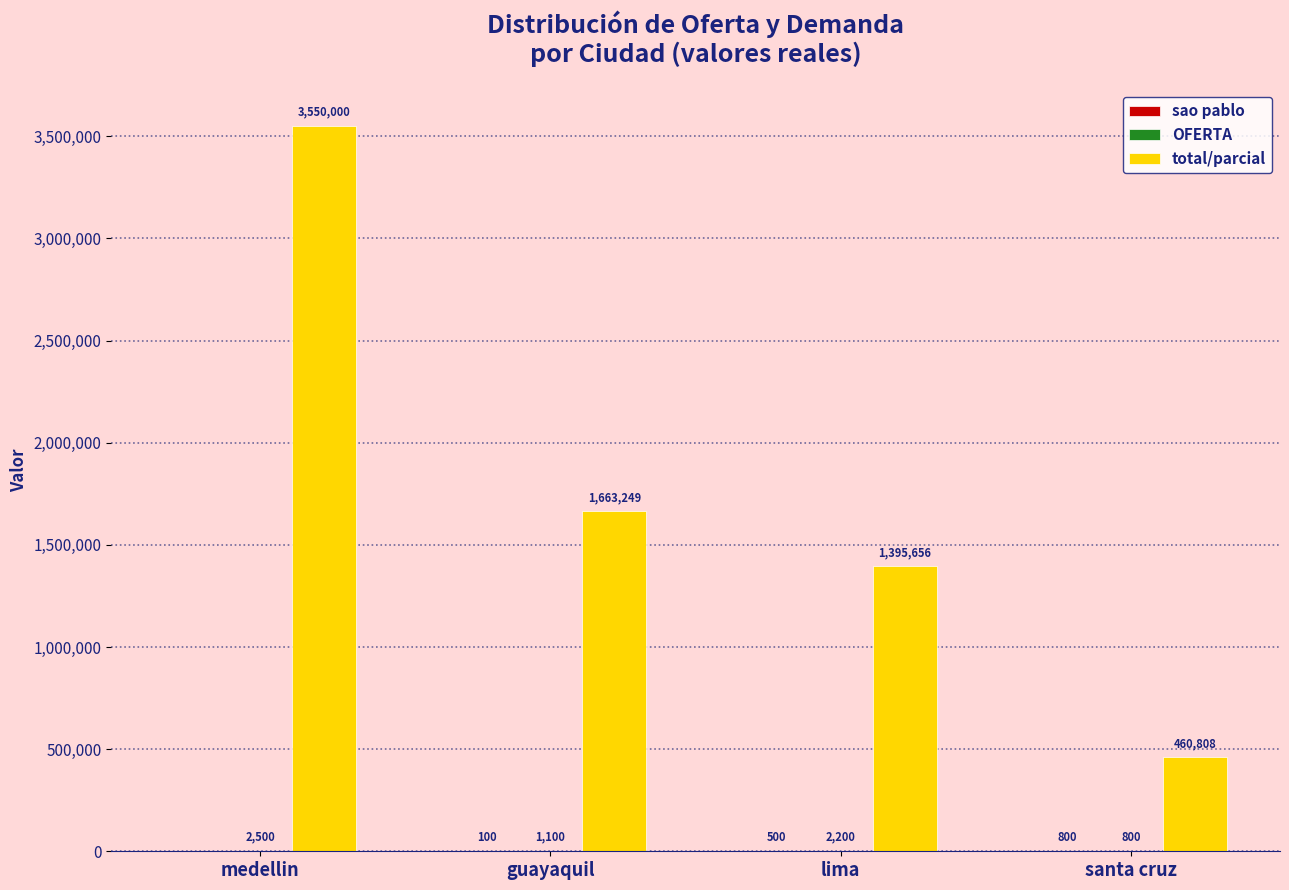

At which category is the sum across all series the highest?

medellin